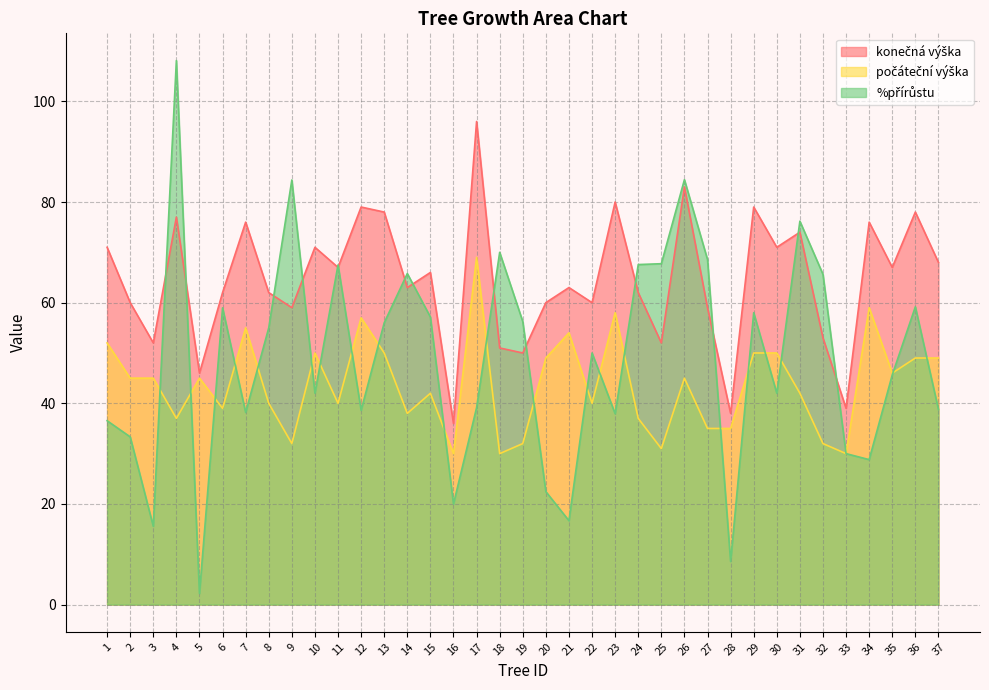

What is the total value across all series at 17?

204.1